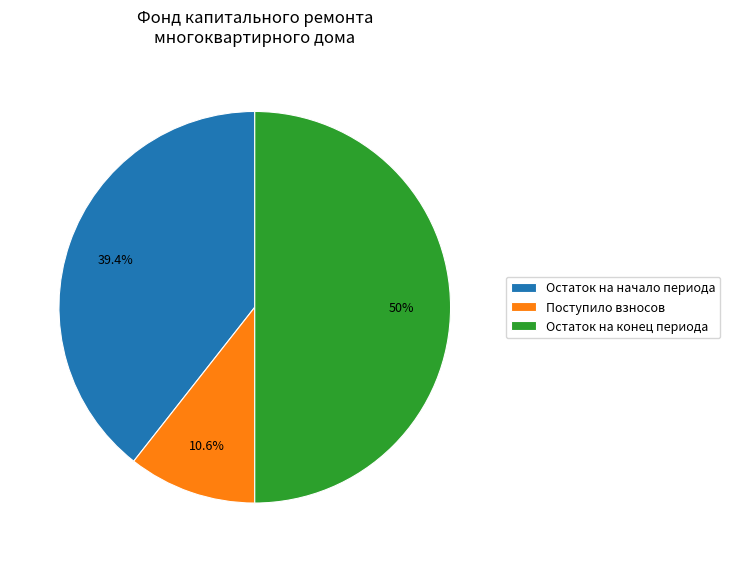

What percentage is the Остаток на конец периода slice, to the nearest percent?

50%